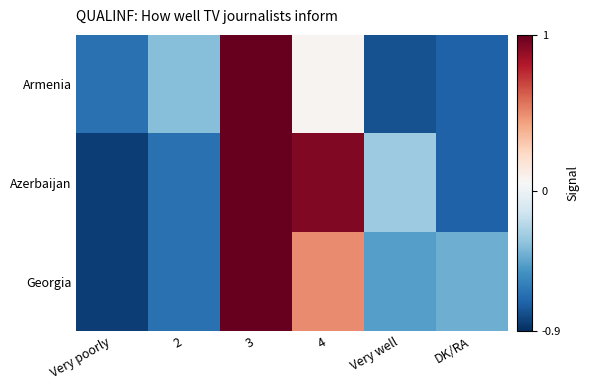

At which category does the chart reach its minimum across all series?

Very poorly